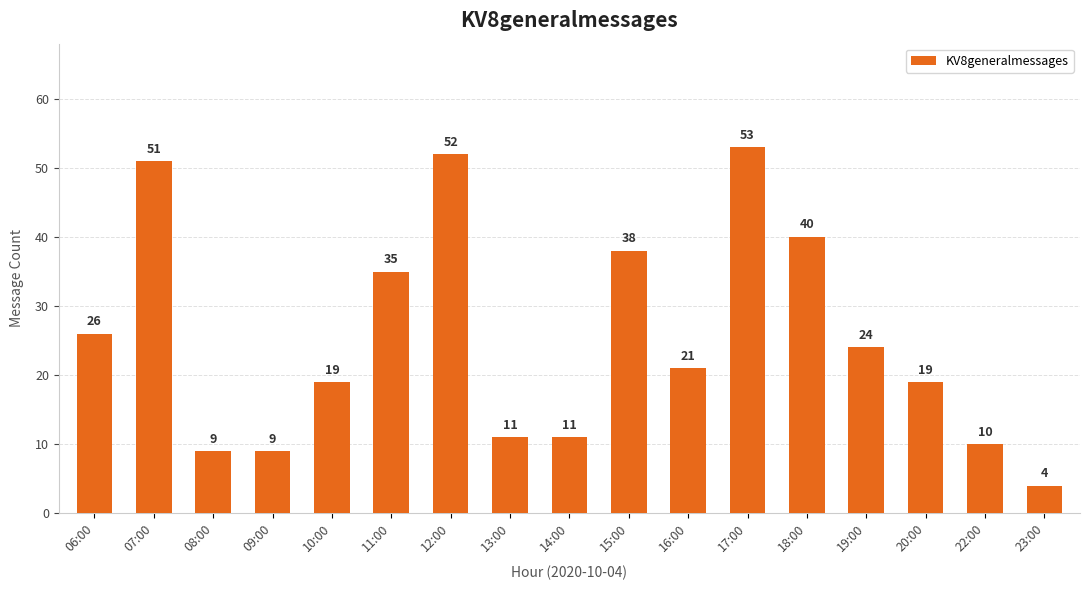

What position from the right is 18:00?

5